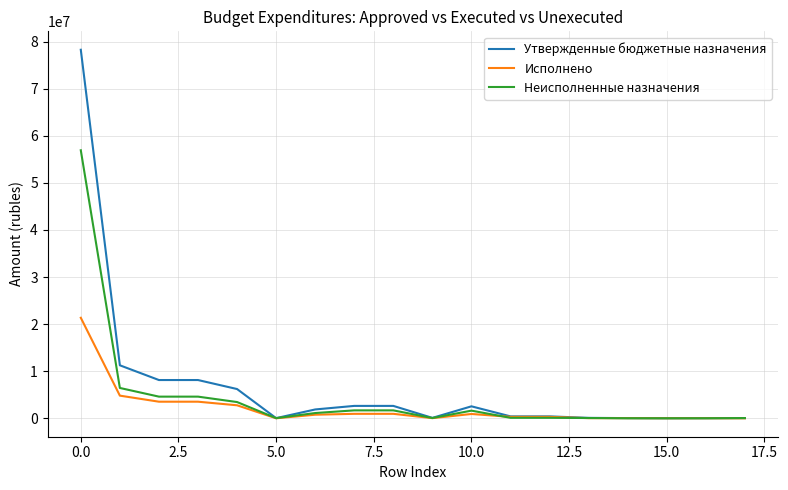

What is the highest value of the Исполнено series?

21344995.0